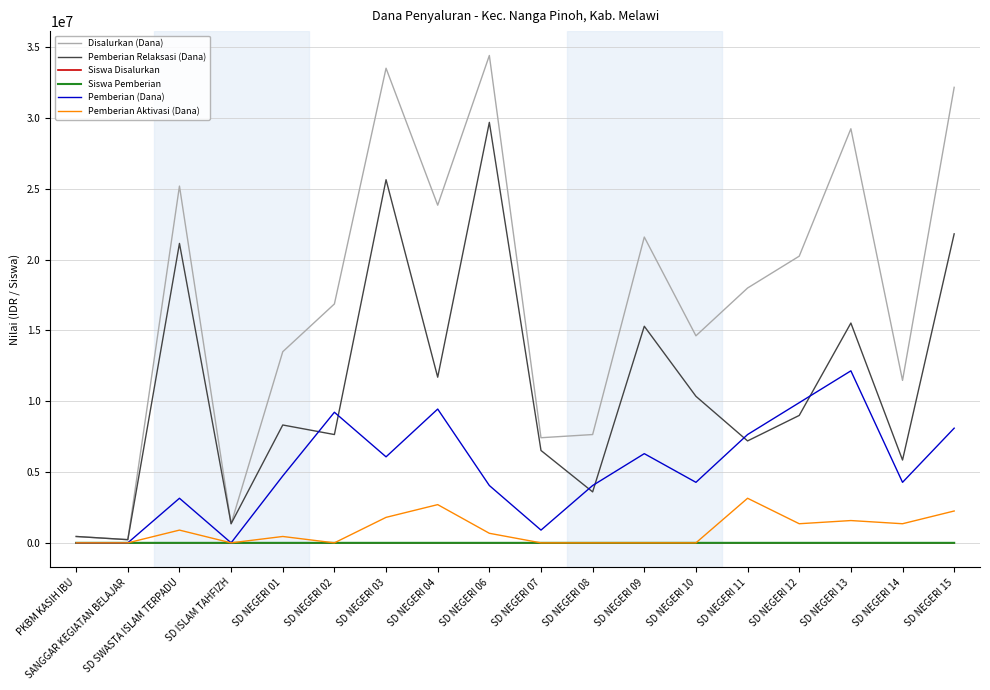

Which series has the largest total across all categories?

Disalurkan (Dana)